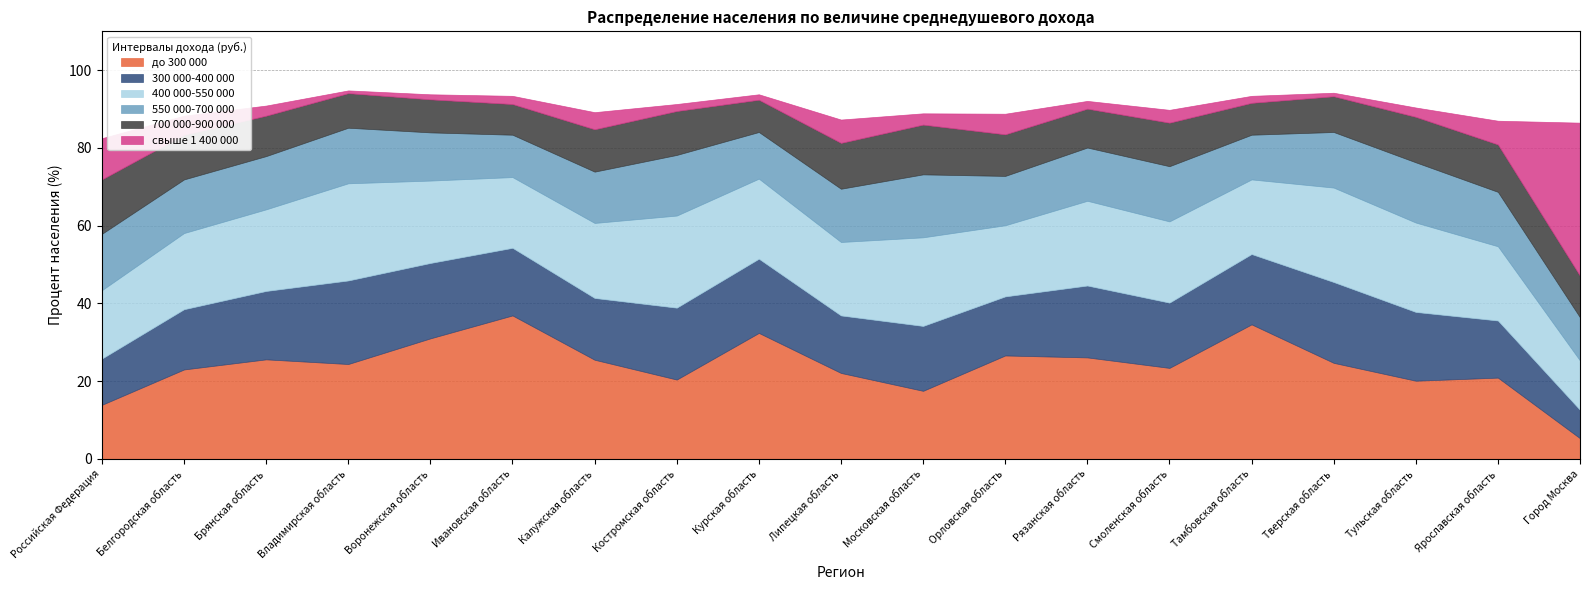

At which label does 300 000-400 000 reach its peak?

Владимирская область